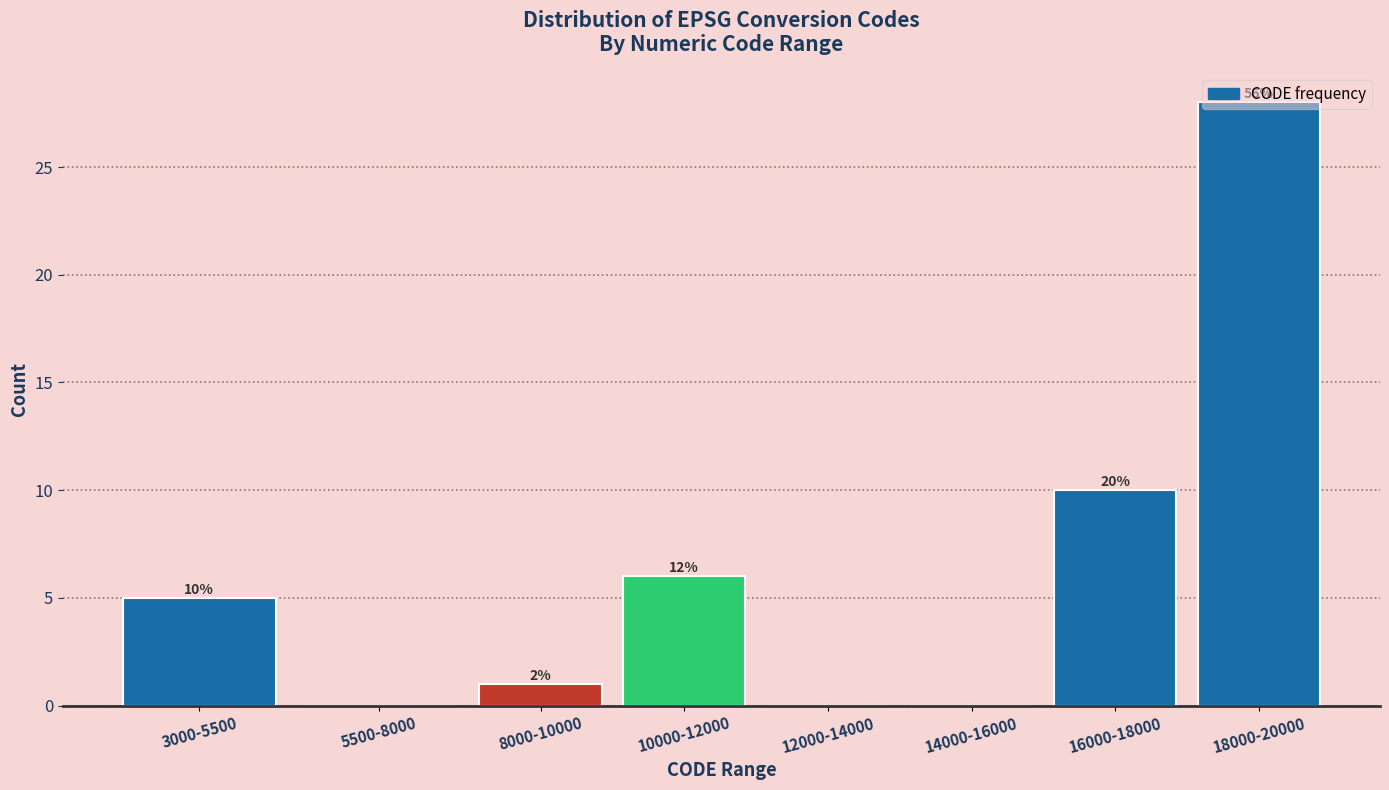

Are the bars horizontal?

No